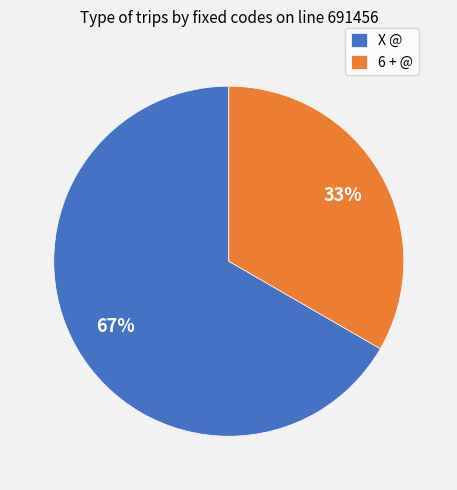

To the nearest percent, what is the combined percentage of 6 + @ and X @?

100%